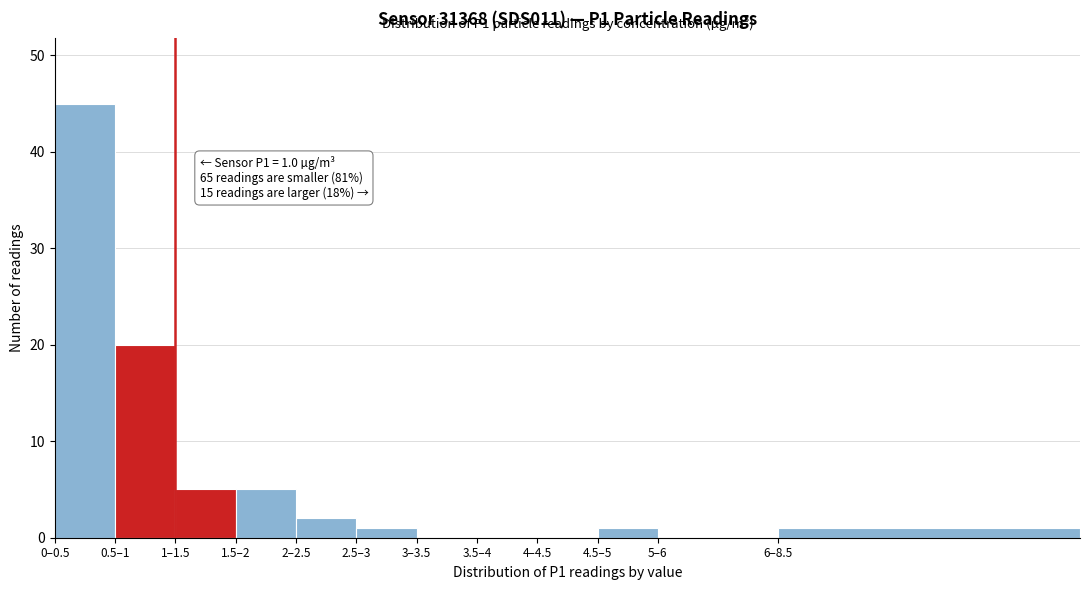

Reading right to left, what are all the values shown in this chart?

6–8.5=1	5–6=0	4.5–5=1	4–4.5=0	3.5–4=0	3–3.5=0	2.5–3=1	2–2.5=2	1.5–2=5	1–1.5=5	0.5–1=20	0–0.5=45